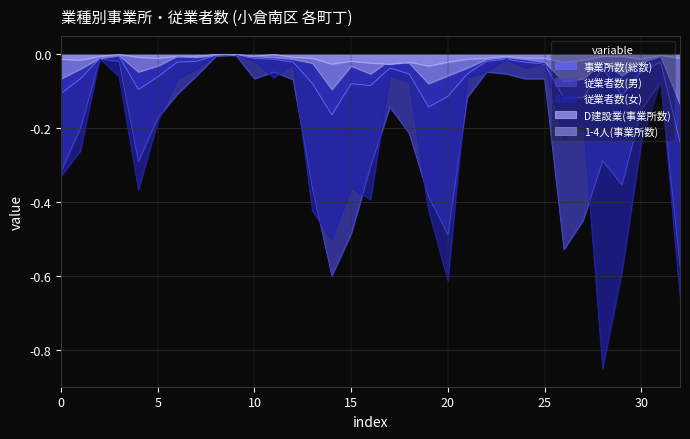

Which series has the largest range (max minus min)?

従業者数(女)